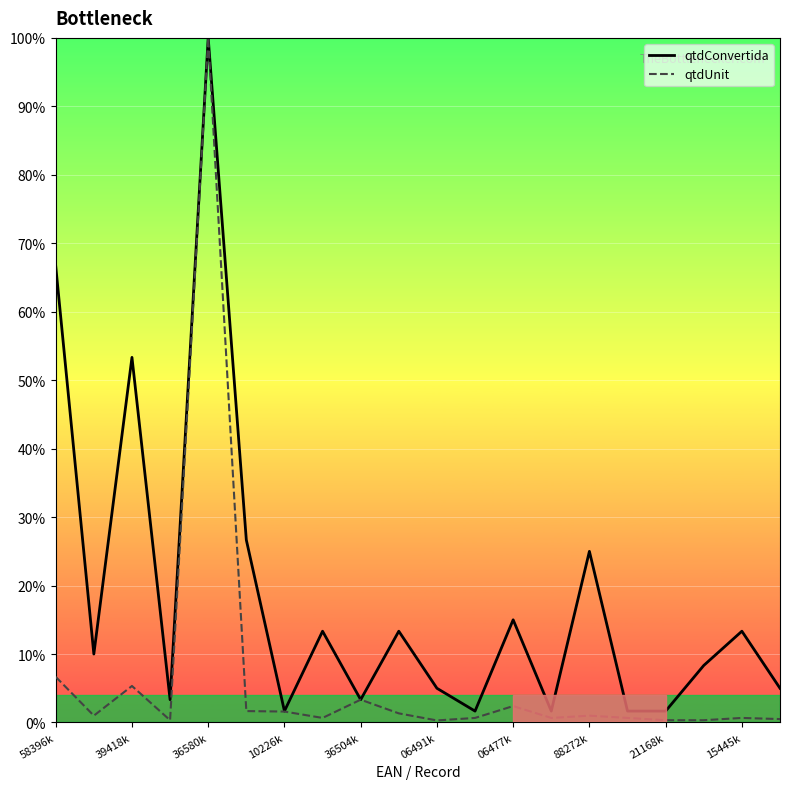

Is it true that qtdConvertida equals 15.0 at 06477k?

True